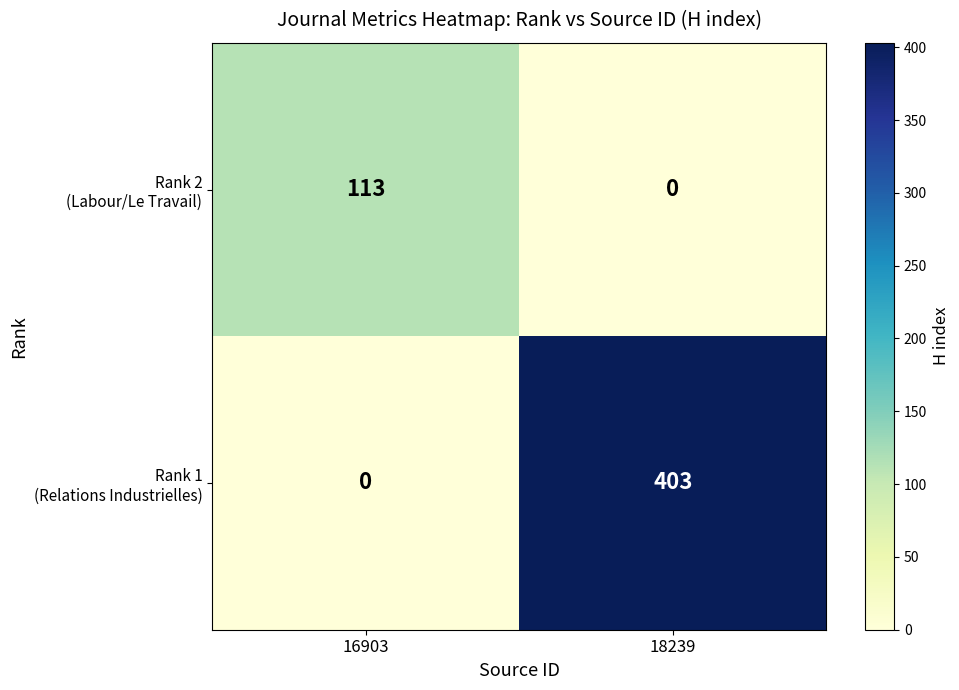

Count the number of categories in the chart.

2